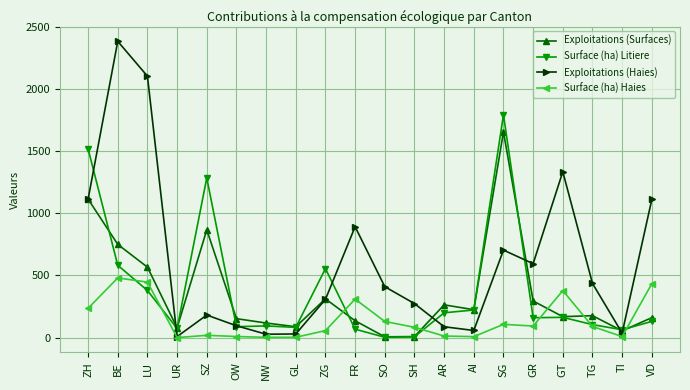

What is the label of the 7th point from the right?

AI